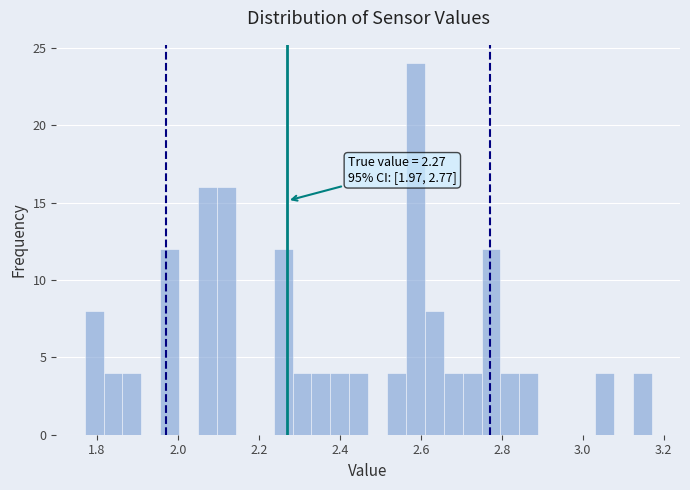

Around what value on the x-axis is the tallest bar? Give the approximate position of its centre, as read against the axis.

2.58